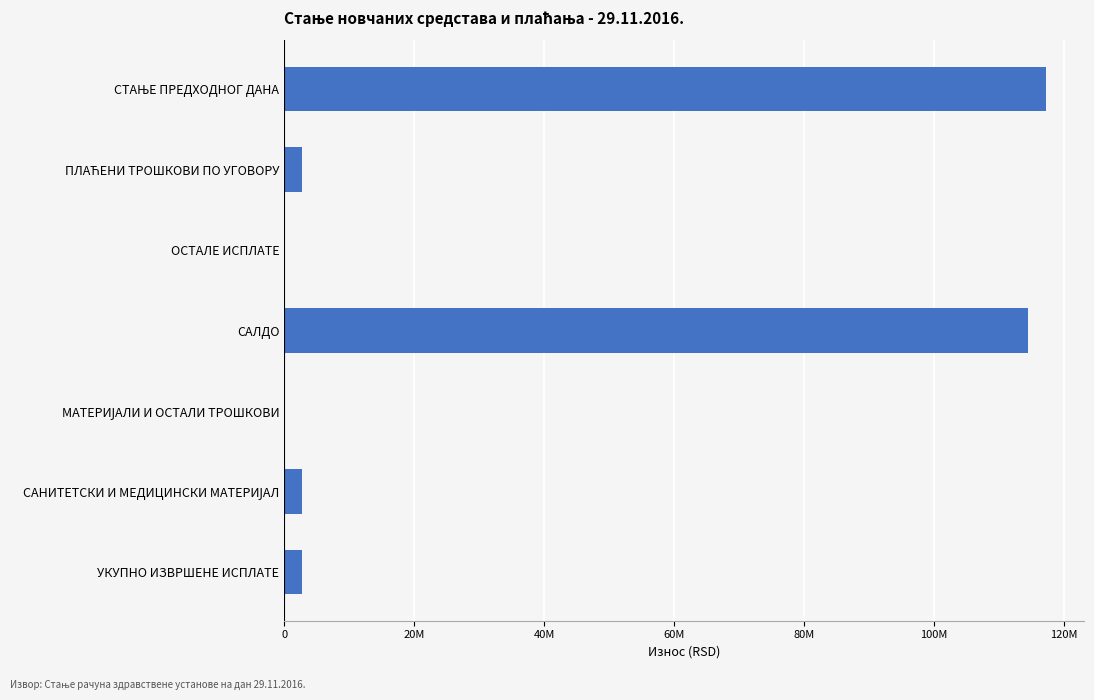

Does the chart contain stacked bars?

No